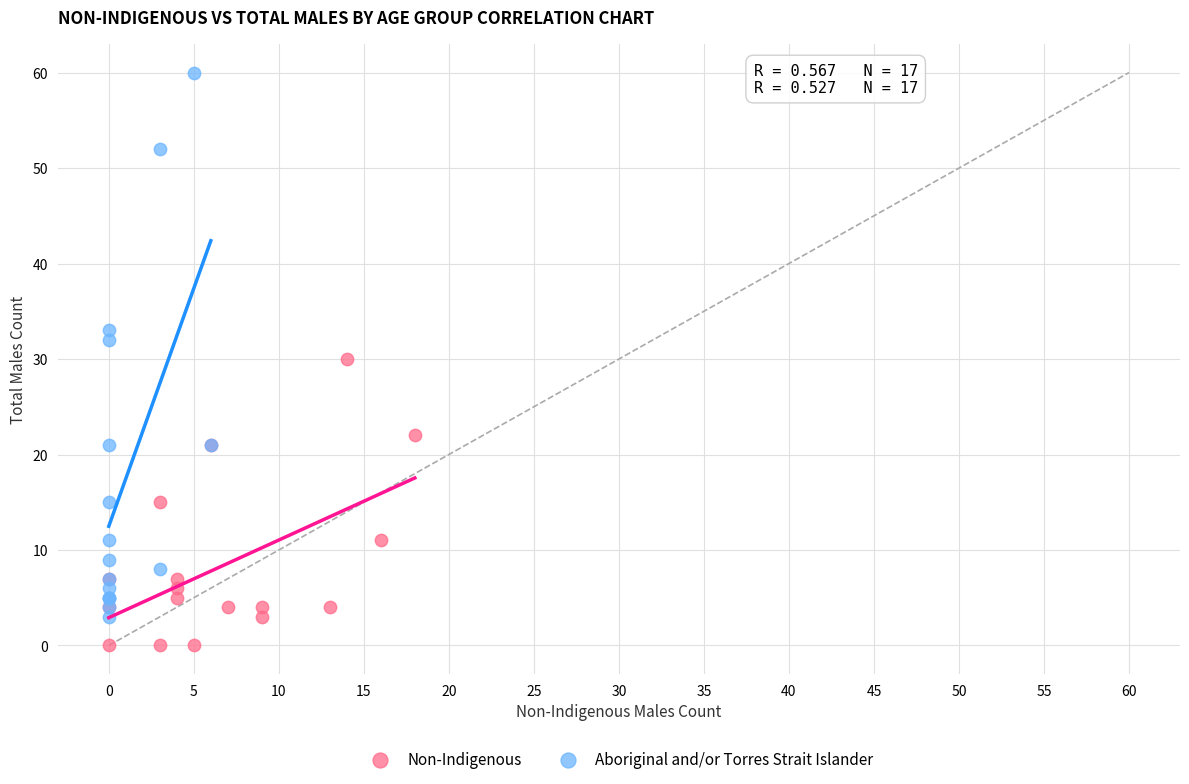

Which series reaches the maximum Y coordinate?

Aboriginal and/or Torres Strait Islander